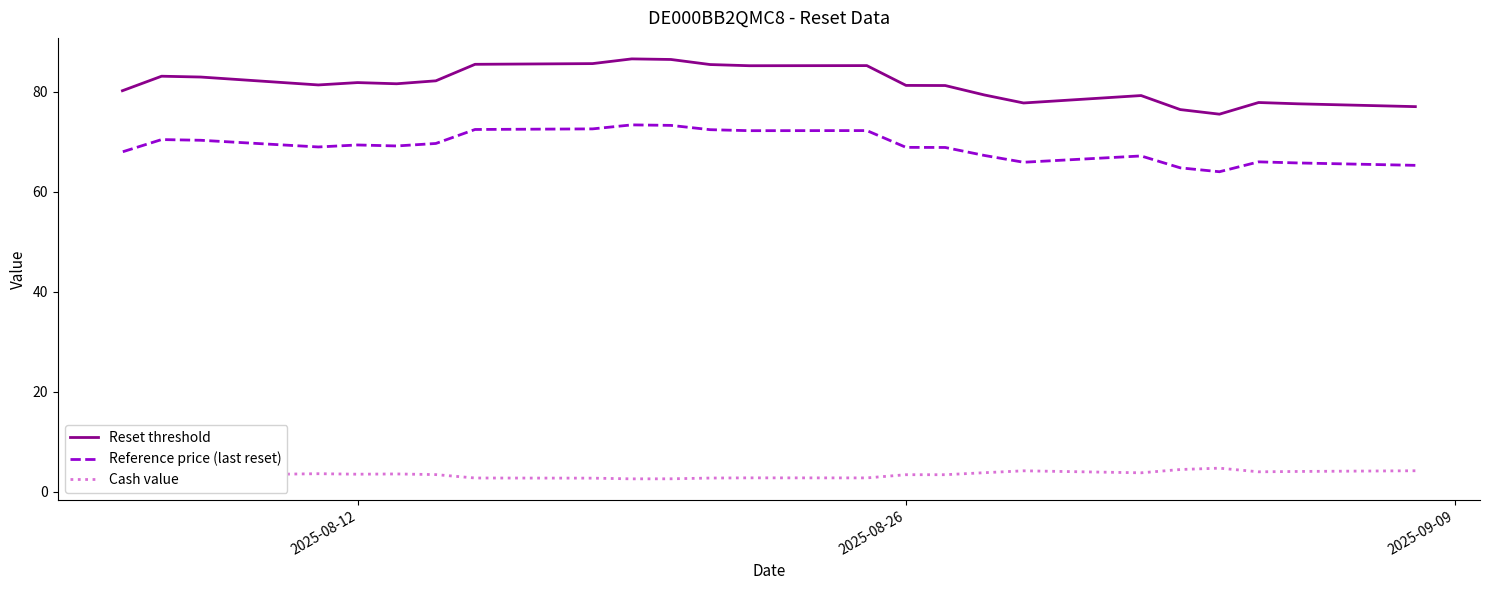

Rank the series by their average value, from highest to lowest.

Reset threshold, Reference price (last reset), Cash value